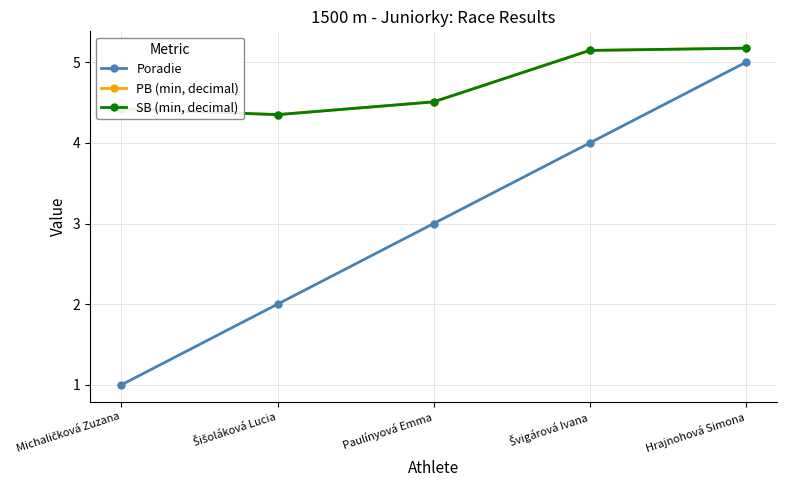

True or false: PB (min, decimal) and Poradie intersect in this chart.

False